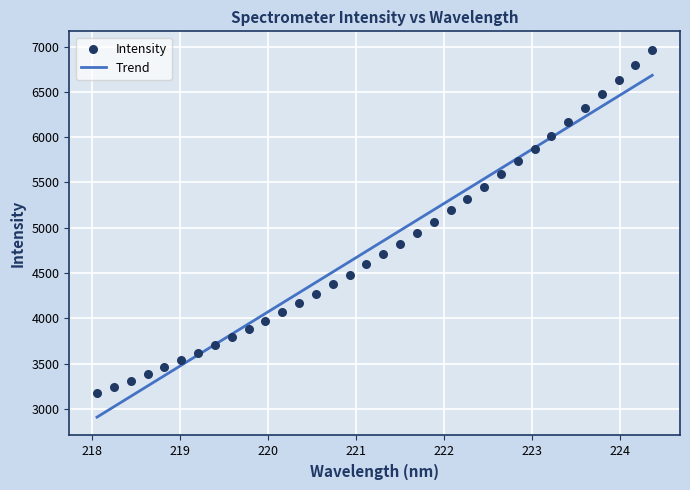

What is the ratio of the value at 222.6447 to the value at 220.1623?

1.4